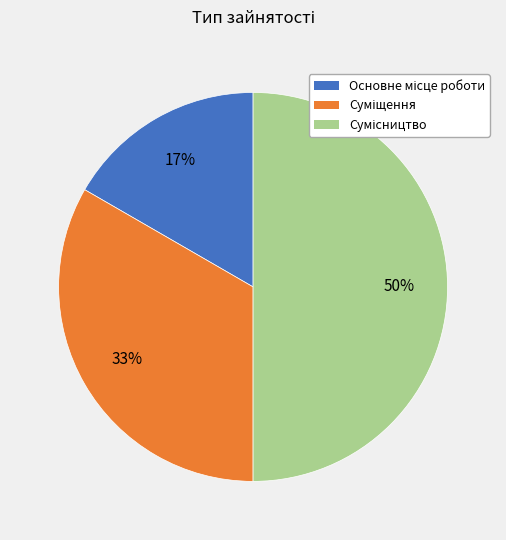

To the nearest percent, what is the difference between the largest and smallest slice percentages?

33%